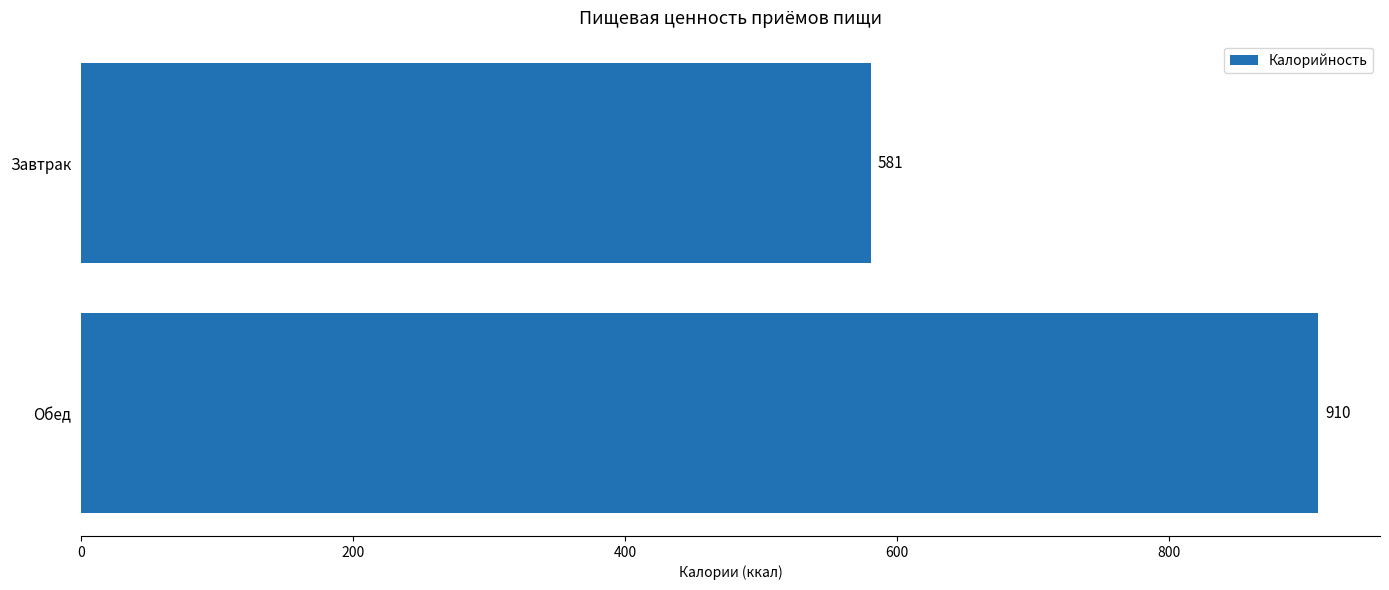

What position from the top is Завтрак?

1